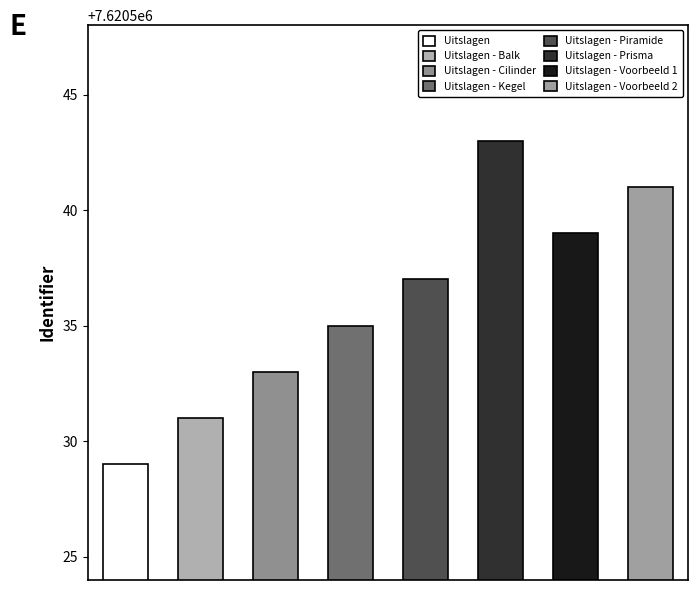

What is the ratio of the value at Uitslagen - Cilinder to the value at Uitslagen - Kegel?

1.0